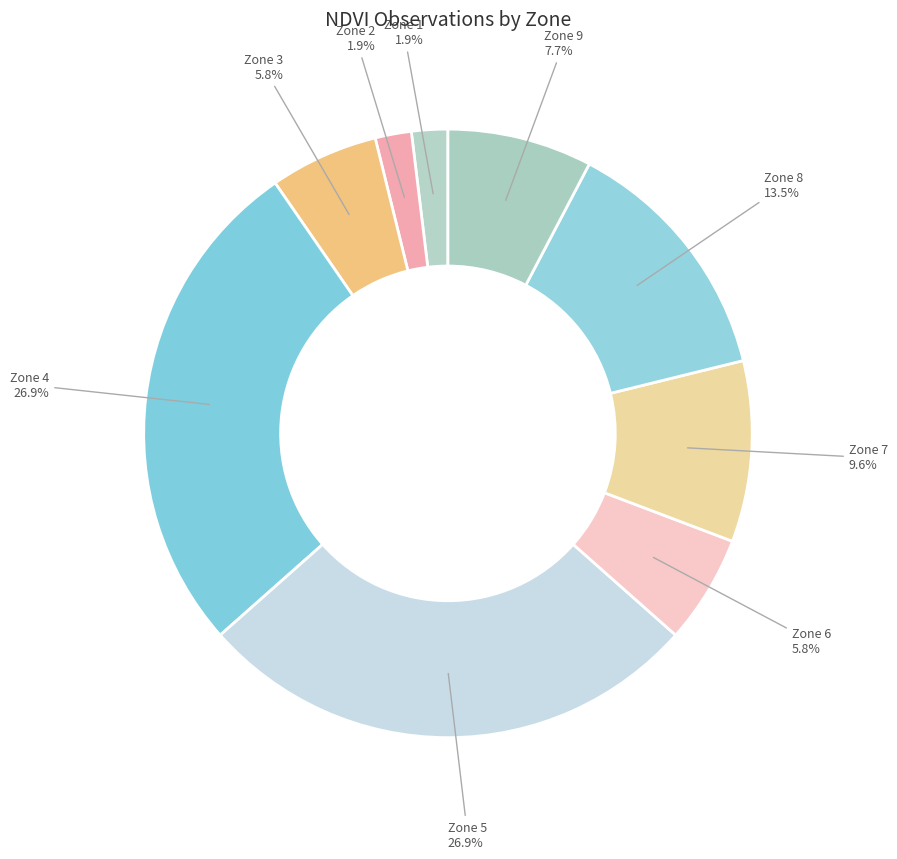

Count the number of slices in the pie.

9